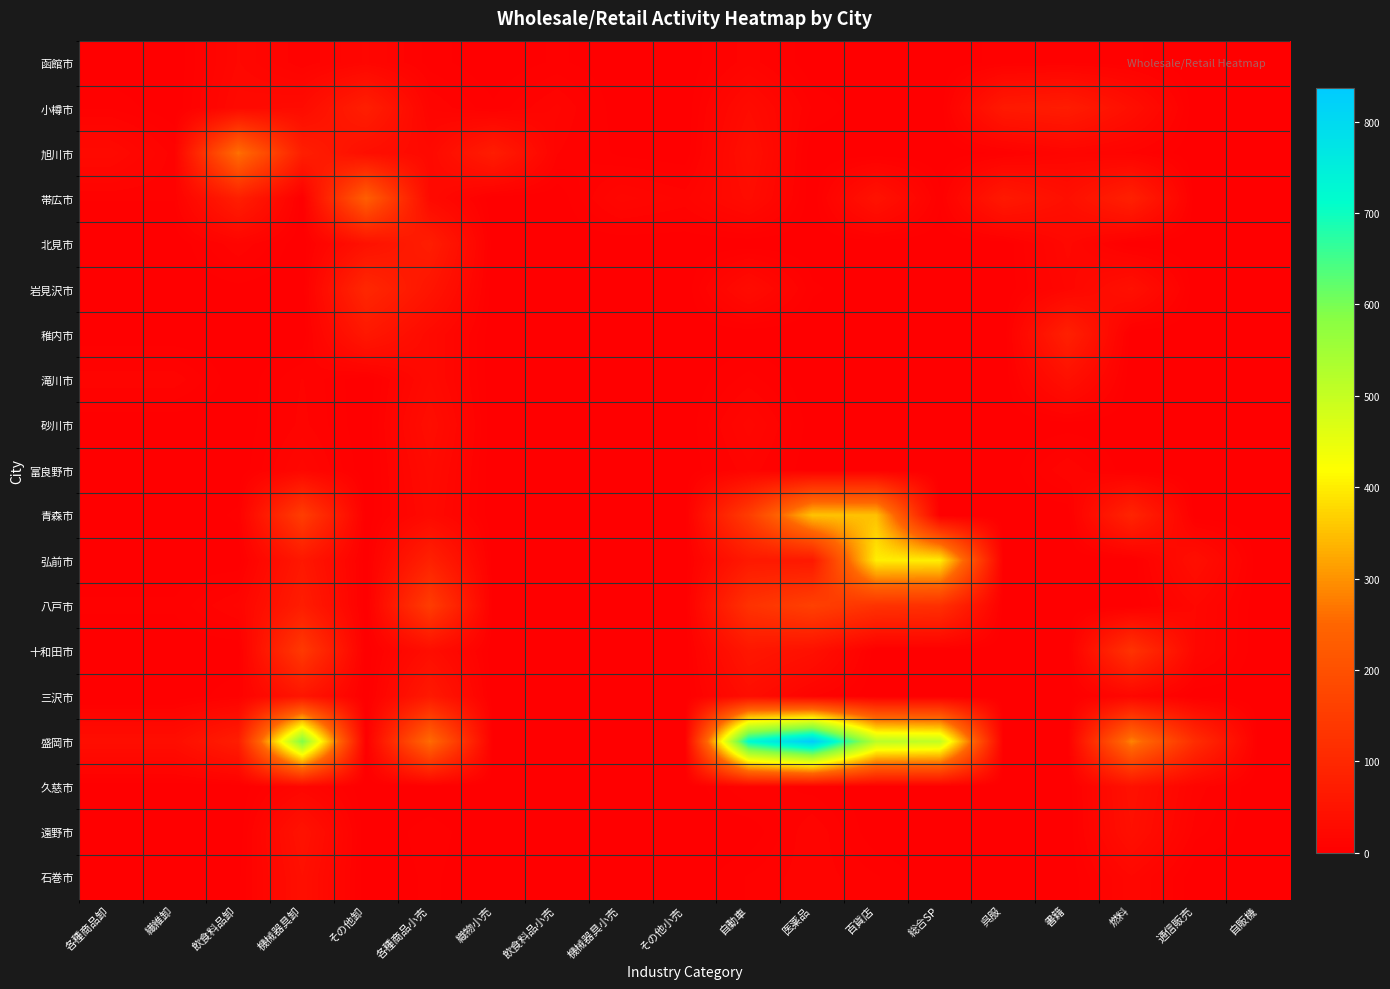

Reading left to right, transcribe all the data shown in this chart.

函館市: 各種商品卸=0	繊維卸=0	飲食料品卸=20	機械器具卸=7	その他卸=17	各種商品小売=5	織物小売=0	飲食料品小売=4	機械器具小売=0	その他小売=0	自動車=12	医薬品=0	百貨店=0	総合SP=0	呉服=5	書籍=6	燃料=4	通信販売=0	自販機=0
小樽市: 各種商品卸=6	繊維卸=0	飲食料品卸=25	機械器具卸=29	その他卸=76	各種商品小売=13	織物小売=4	飲食料品小売=14	機械器具小売=0	その他小売=0	自動車=29	医薬品=6	百貨店=0	総合SP=0	呉服=63	書籍=71	燃料=37	通信販売=0	自販機=0
旭川市: 各種商品卸=25	繊維卸=8	飲食料品卸=267	機械器具卸=76	その他卸=37	各種商品小売=24	織物小売=71	飲食料品小売=10	機械器具小売=2	その他小売=0	自動車=38	医薬品=0	百貨店=0	総合SP=0	呉服=4	書籍=14	燃料=9	通信販売=0	自販機=0
帯広市: 各種商品卸=7	繊維卸=7	飲食料品卸=76	機械器具卸=0	その他卸=234	各種商品小売=26	織物小売=0	飲食料品小売=0	機械器具小売=18	その他小売=12	自動車=31	医薬品=0	百貨店=46	総合SP=4	呉服=63	書籍=38	燃料=80	通信販売=0	自販機=0
北見市: 各種商品卸=0	繊維卸=0	飲食料品卸=13	機械器具卸=0	その他卸=43	各種商品小売=73	織物小売=0	飲食料品小売=0	機械器具小売=0	その他小売=0	自動車=0	医薬品=0	百貨店=0	総合SP=0	呉服=0	書籍=21	燃料=0	通信販売=0	自販機=0
岩見沢市: 各種商品卸=0	繊維卸=0	飲食料品卸=2	機械器具卸=0	その他卸=98	各種商品小売=52	織物小売=0	飲食料品小売=0	機械器具小売=0	その他小売=0	自動車=30	医薬品=4	百貨店=0	総合SP=0	呉服=0	書籍=17	燃料=41	通信販売=0	自販機=0
稚内市: 各種商品卸=0	繊維卸=0	飲食料品卸=0	機械器具卸=0	その他卸=59	各種商品小売=26	織物小売=0	飲食料品小売=0	機械器具小売=0	その他小売=0	自動車=0	医薬品=0	百貨店=0	総合SP=0	呉服=0	書籍=80	燃料=0	通信販売=0	自販機=0
滝川市: 各種商品卸=12	繊維卸=12	飲食料品卸=0	機械器具卸=10	その他卸=0	各種商品小売=26	織物小売=0	飲食料品小売=0	機械器具小売=0	その他小売=0	自動車=8	医薬品=0	百貨店=0	総合SP=0	呉服=0	書籍=40	燃料=0	通信販売=0	自販機=0
砂川市: 各種商品卸=0	繊維卸=0	飲食料品卸=0	機械器具卸=11	その他卸=0	各種商品小売=34	織物小売=0	飲食料品小売=0	機械器具小売=0	その他小売=0	自動車=18	医薬品=1	百貨店=0	総合SP=0	呉服=0	書籍=1	燃料=0	通信販売=0	自販機=0
富良野市: 各種商品卸=0	繊維卸=0	飲食料品卸=0	機械器具卸=18	その他卸=0	各種商品小売=28	織物小売=0	飲食料品小売=0	機械器具小売=0	その他小売=0	自動車=12	医薬品=0	百貨店=0	総合SP=0	呉服=0	書籍=13	燃料=0	通信販売=0	自販機=0
青森市: 各種商品卸=0	繊維卸=0	飲食料品卸=4	機械器具卸=152	その他卸=0	各種商品小売=25	織物小売=0	飲食料品小売=0	機械器具小売=0	その他小売=0	自動車=150	医薬品=354	百貨店=351	総合SP=0	呉服=0	書籍=0	燃料=90	通信販売=0	自販機=0
弘前市: 各種商品卸=0	繊維卸=0	飲食料品卸=0	機械器具卸=59	その他卸=0	各種商品小売=82	織物小売=0	飲食料品小売=0	機械器具小売=0	その他小売=0	自動車=63	医薬品=62	百貨店=401	総合SP=400	呉服=0	書籍=0	燃料=0	通信販売=37	自販機=0
八戸市: 各種商品卸=4	繊維卸=4	飲食料品卸=14	機械器具卸=72	その他卸=0	各種商品小売=150	織物小売=0	飲食料品小売=0	機械器具小売=0	その他小売=0	自動車=124	医薬品=160	百貨店=124	総合SP=118	呉服=0	書籍=0	燃料=0	通信販売=20	自販機=0
十和田市: 各種商品卸=0	繊維卸=0	飲食料品卸=0	機械器具卸=142	その他卸=0	各種商品小売=34	織物小売=0	飲食料品小売=0	機械器具小売=0	その他小売=0	自動車=57	医薬品=41	百貨店=0	総合SP=0	呉服=0	書籍=0	燃料=127	通信販売=19	自販機=0
三沢市: 各種商品卸=0	繊維卸=0	飲食料品卸=6	機械器具卸=54	その他卸=0	各種商品小売=63	織物小売=0	飲食料品小売=0	機械器具小売=0	その他小売=0	自動車=34	医薬品=10	百貨店=0	総合SP=0	呉服=0	書籍=0	燃料=18	通信販売=0	自販機=0
盛岡市: 各種商品卸=35	繊維卸=35	飲食料品卸=74	機械器具卸=592	その他卸=0	各種商品小売=261	織物小売=0	飲食料品小売=0	機械器具小売=0	その他小売=0	自動車=721	医薬品=837	百貨店=516	総合SP=505	呉服=0	書籍=0	燃料=285	通信販売=111	自販機=0
久慈市: 各種商品卸=0	繊維卸=0	飲食料品卸=0	機械器具卸=16	その他卸=0	各種商品小売=0	織物小売=0	飲食料品小売=0	機械器具小売=0	その他小売=0	自動車=10	医薬品=5	百貨店=0	総合SP=0	呉服=0	書籍=0	燃料=43	通信販売=12	自販機=0
遠野市: 各種商品卸=0	繊維卸=0	飲食料品卸=0	機械器具卸=46	その他卸=0	各種商品小売=5	織物小売=0	飲食料品小売=0	機械器具小売=0	その他小売=0	自動車=0	医薬品=13	百貨店=0	総合SP=0	呉服=0	書籍=0	燃料=39	通信販売=8	自販機=0
石巻市: 各種商品卸=0	繊維卸=0	飲食料品卸=2	機械器具卸=39	その他卸=0	各種商品小売=4	織物小売=0	飲食料品小売=0	機械器具小売=0	その他小売=0	自動車=7	医薬品=12	百貨店=7	総合SP=0	呉服=0	書籍=0	燃料=19	通信販売=0	自販機=0